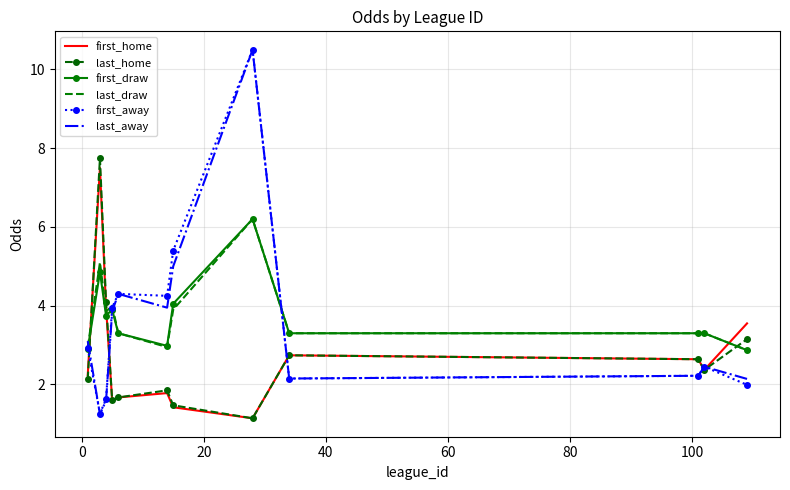

What is the maximum value shown in the chart?

10.5